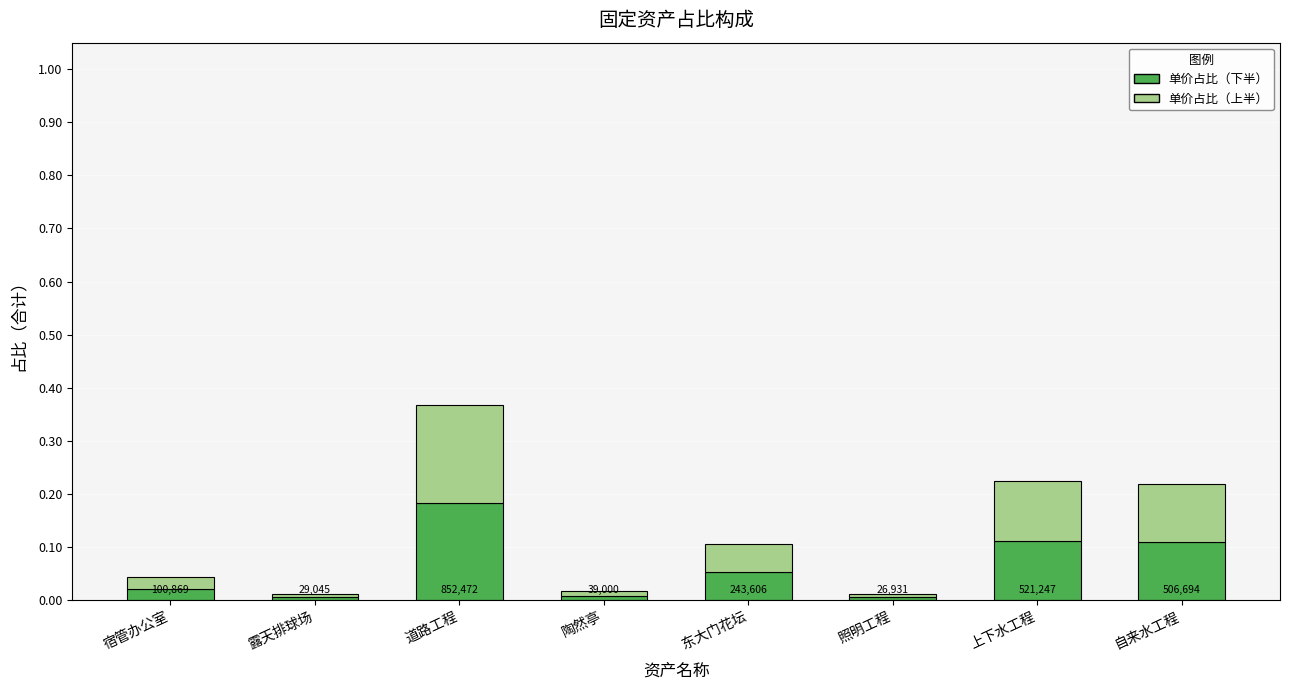

Between 露天排球场 and 上下水工程, which is larger?

上下水工程